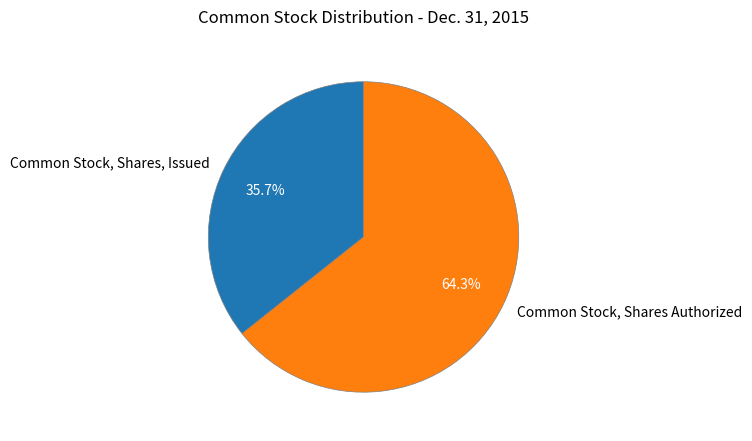

True or false: Common Stock, Shares, Issued accounts for 28% of the total.

False